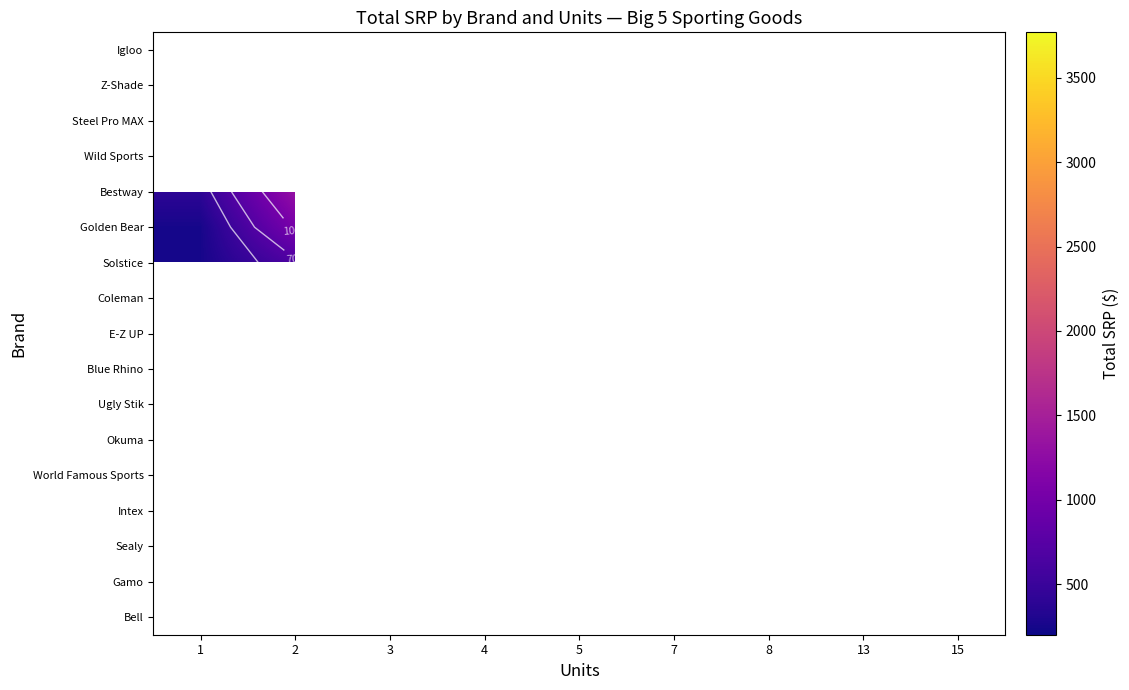

Which has a higher value, 4 or 13?

13